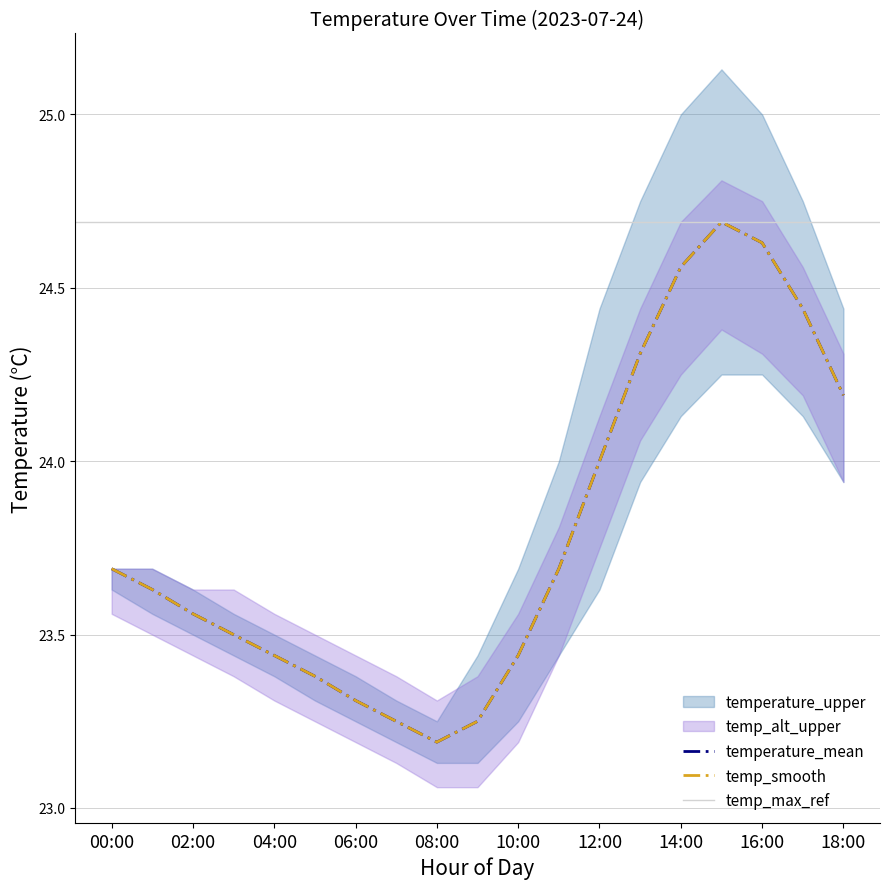

What is the maximum value for temperature_upper?

25.1